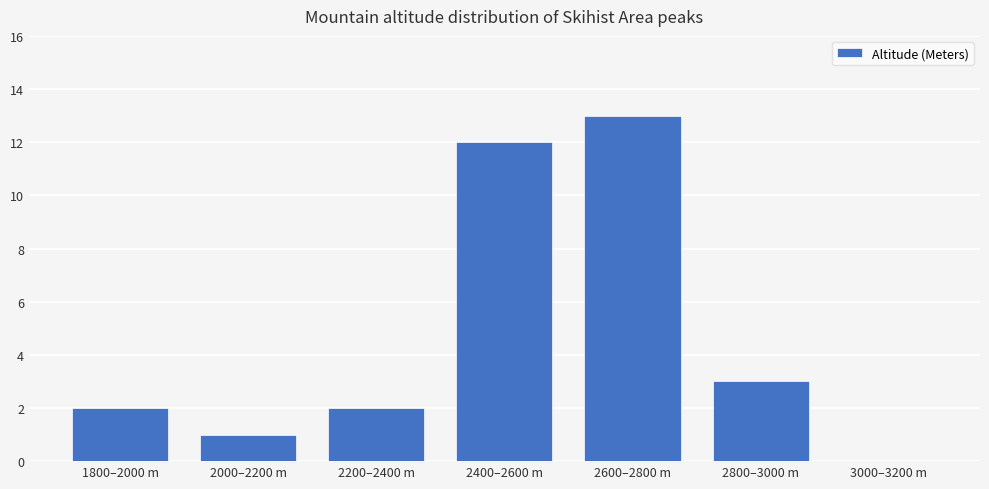

Approximately how many times larger is the value at 2400–2600 m compared to 2800–3000 m?

4.0